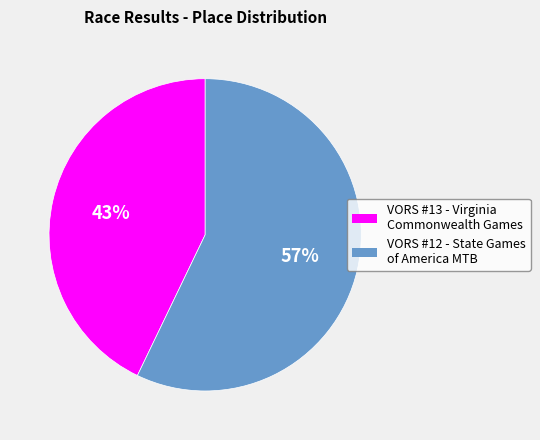

Is it true that VORS #12 - State Games of America MTB is 57% of the pie?

True